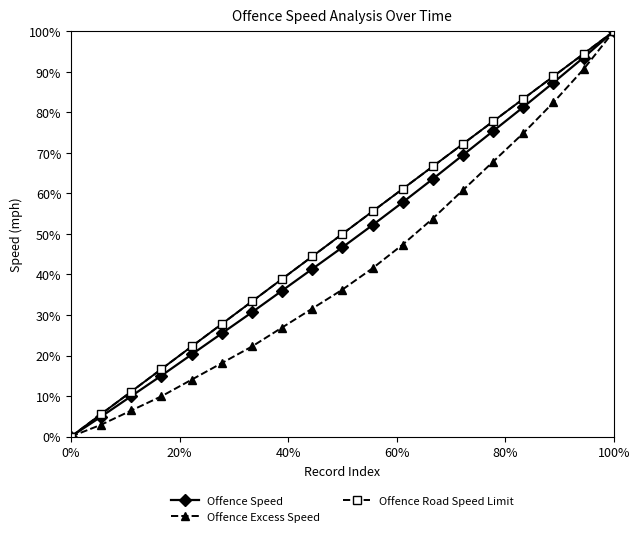

At which category is the sum across all series the highest?

100%